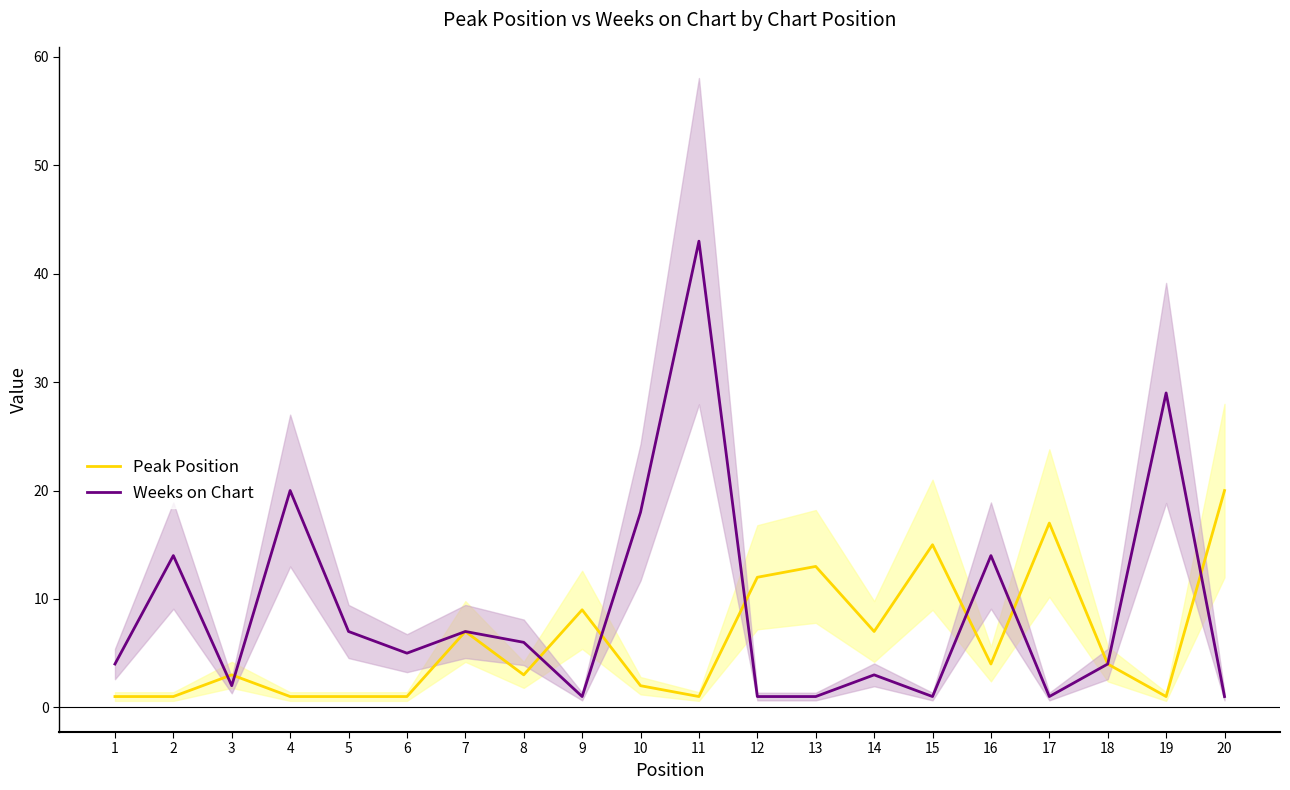

At which category does Weeks on Chart reach its first local valley?

3